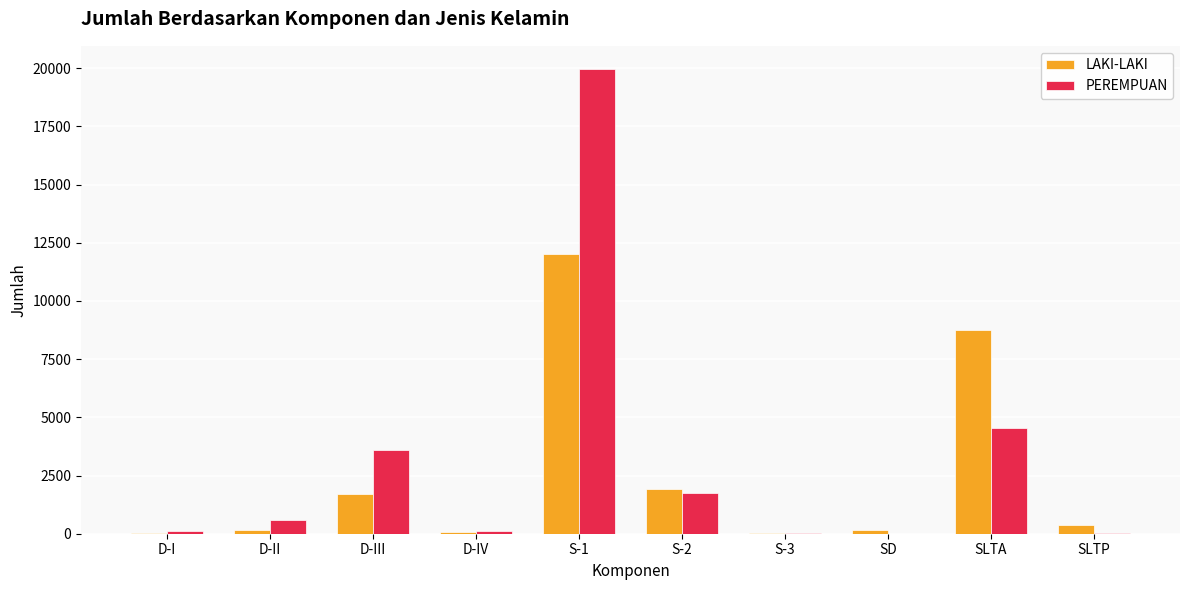

What is the difference between the LAKI-LAKI values at SLTP and SD?

232